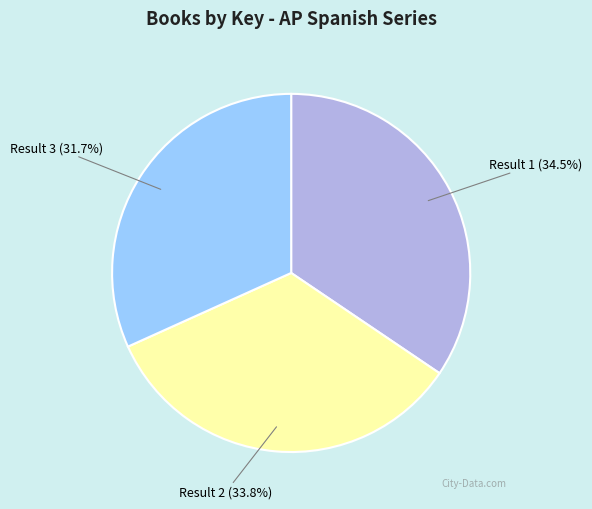

Rank the categories by value from highest to lowest.

Result 1 (34.5%), Result 2 (33.8%), Result 3 (31.7%)